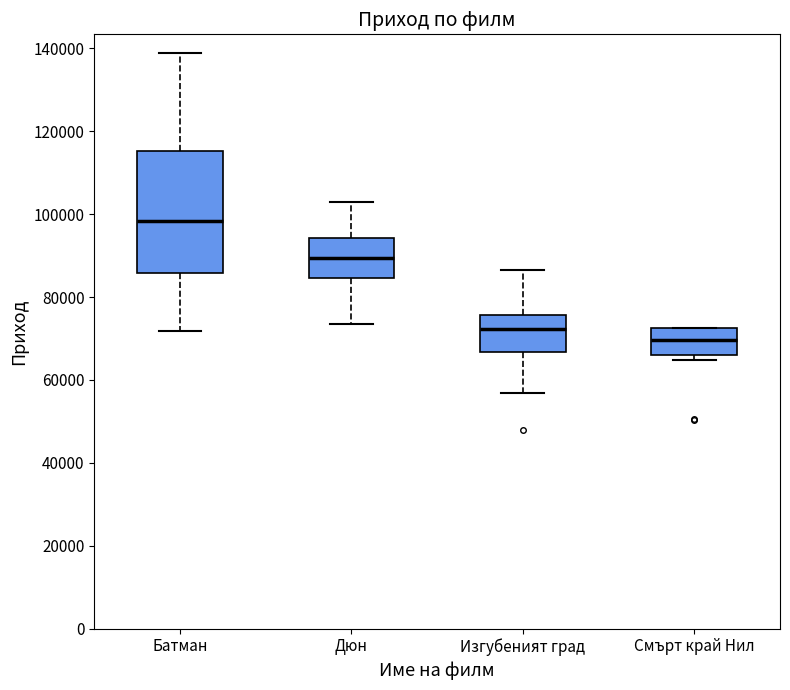

Reading left to right, read every box against the y-axis: the position of its median line, the range the box covers, and the ends of its whiskers. The values are not printed on the chart, so give them approximately, as read against the axis.

Батман: median 98000, box 86000 to 116000, whiskers 72000 to 138000
Дюн: median 90000, box 84000 to 94000, whiskers 74000 to 102000
Изгубеният град: median 72000, box 66000 to 76000, whiskers 56000 to 86000
Смърт край Нил: median 70000, box 66000 to 72000, whiskers 64000 to 72000